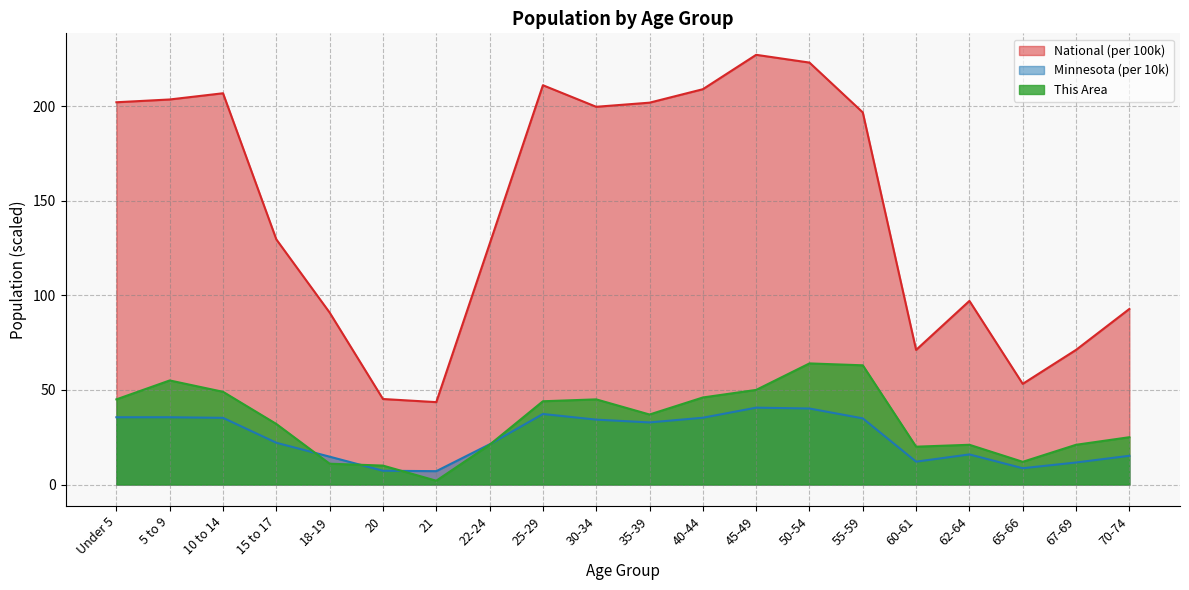

Rank the series at 30-34 from lowest to highest value.

Minnesota (per 10k), This Area, National (per 100k)